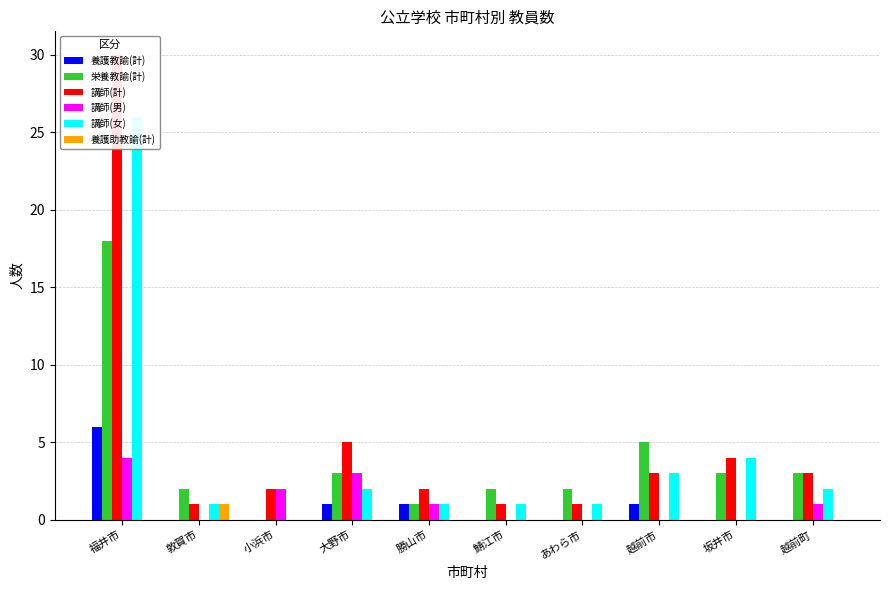

Reading right to left, what are all the values shown in this chart?

養護教諭(計): 0	0	1	0	0	1	1	0	0	6
栄養教諭(計): 3	3	5	2	2	1	3	0	2	18
講師(計): 3	4	3	1	1	2	5	2	1	30
講師(男): 1	0	0	0	0	1	3	2	0	4
講師(女): 2	4	3	1	1	1	2	0	1	26
養護助教諭(計): 0	0	0	0	0	0	0	0	1	0